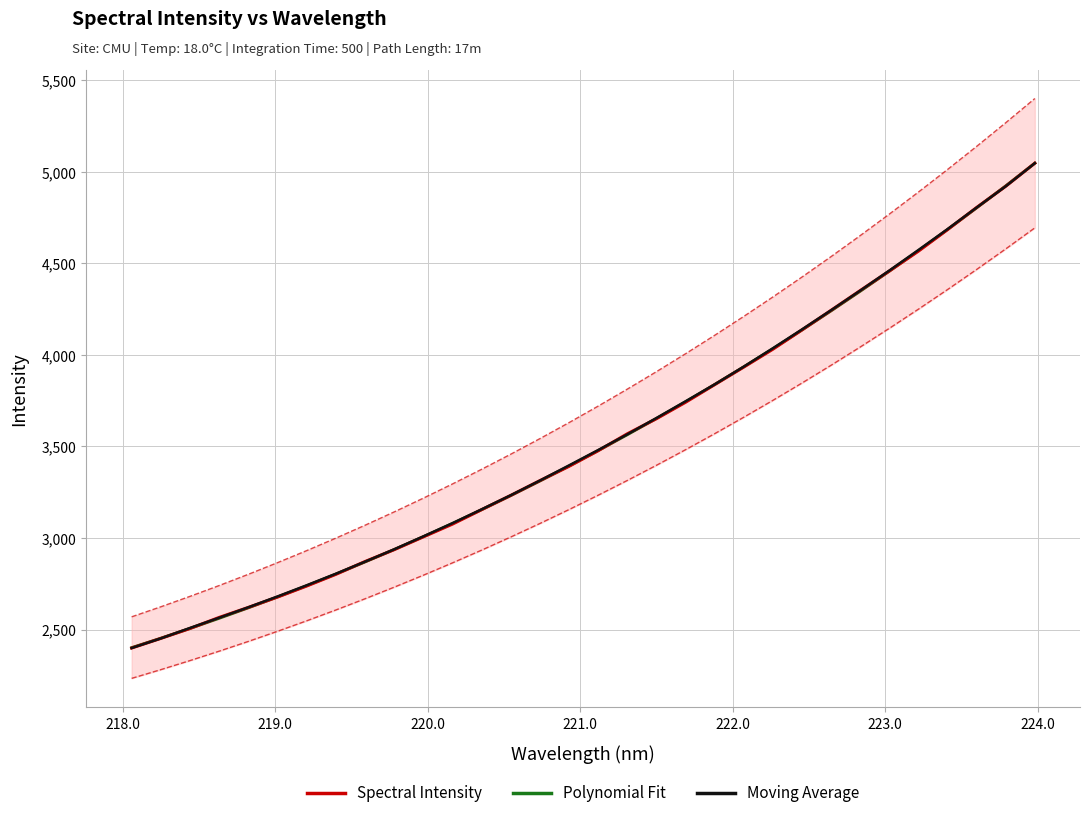

What is the smallest value displayed?

2398.8